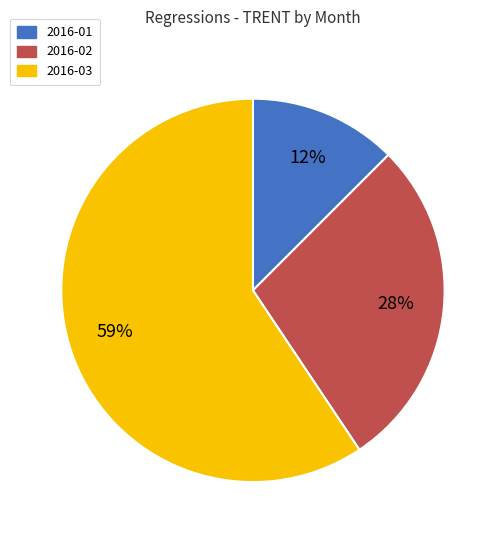

Is there a majority slice in this chart?

Yes